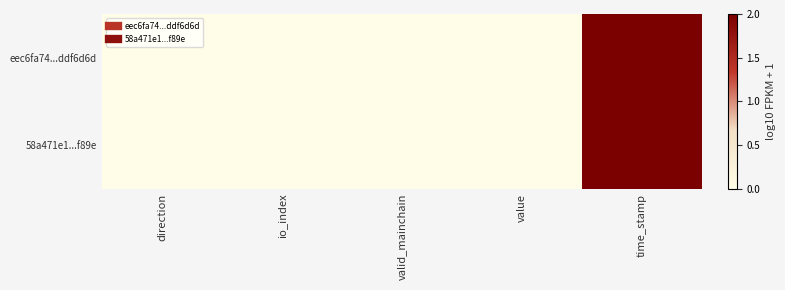

At which category does the chart reach its minimum across all series?

direction